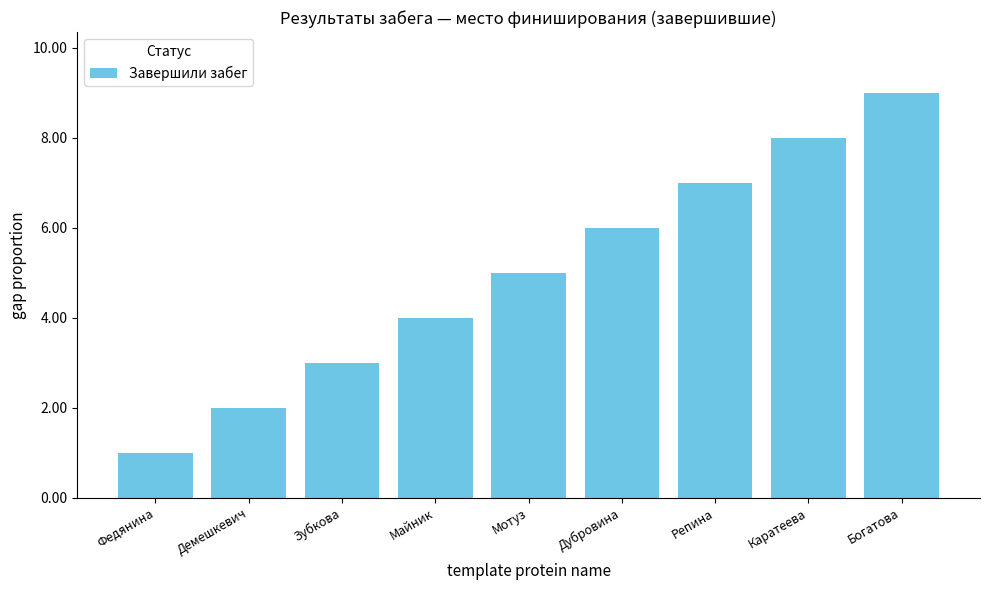

What is the average value?

5